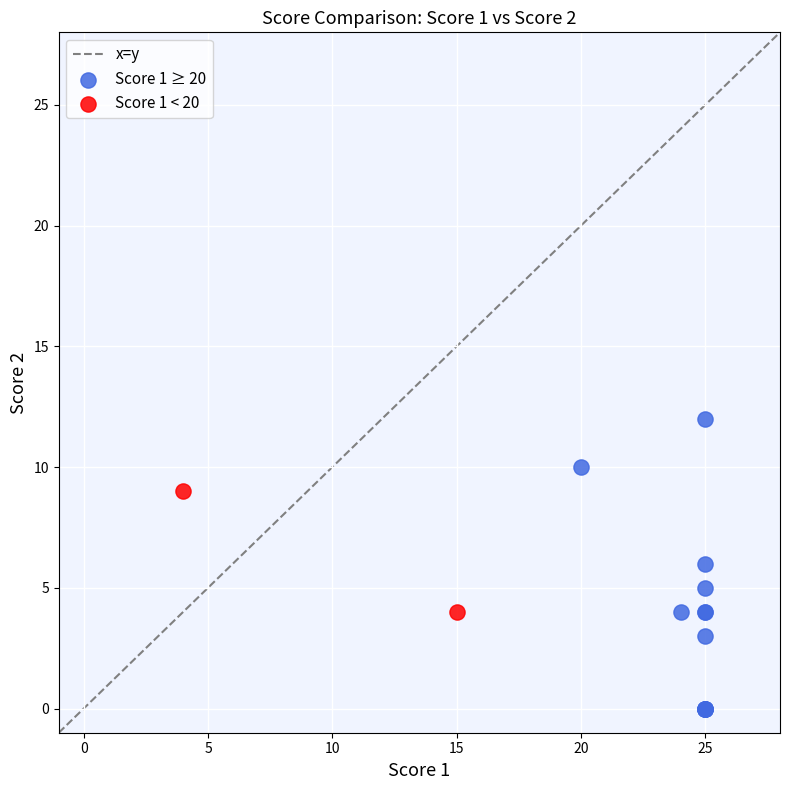

Which series reaches the maximum Y coordinate?

Score 1 ≥ 20